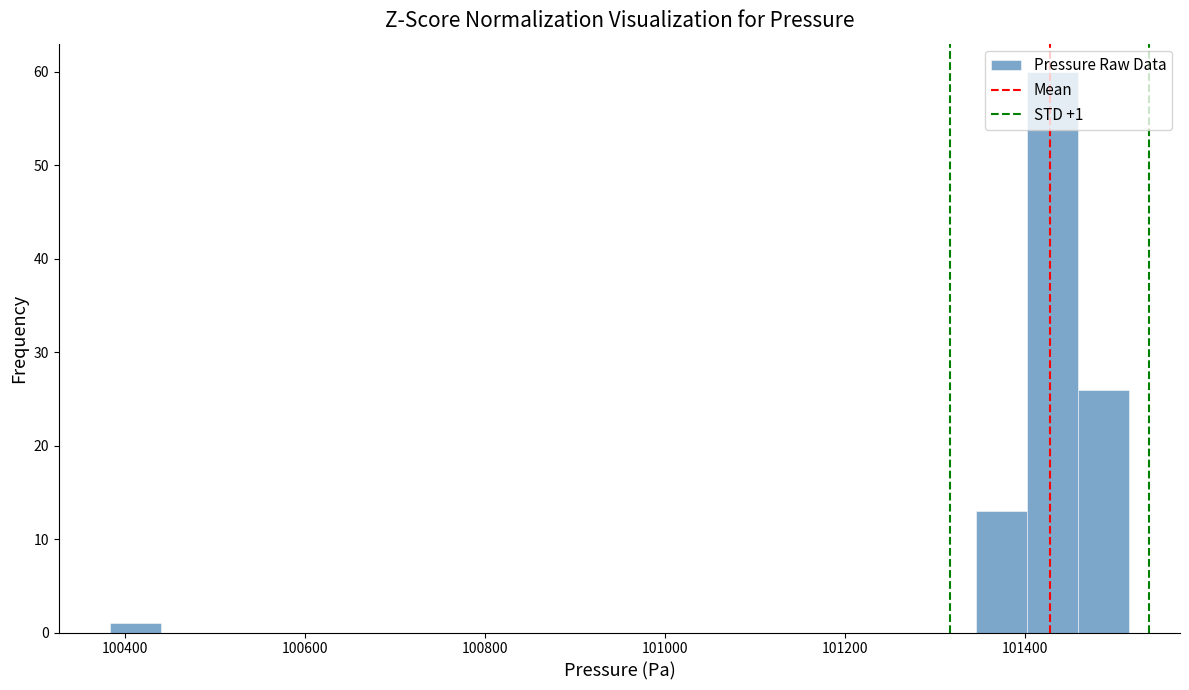

Around what value on the x-axis is the tallest bar? Give the approximate position of its centre, as read against the axis.

101440